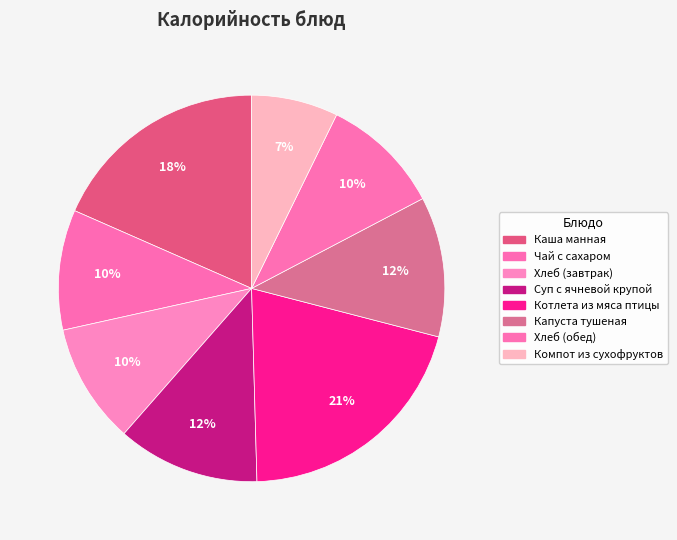

Does Чай с сахаром account for over 50% of the chart?

No